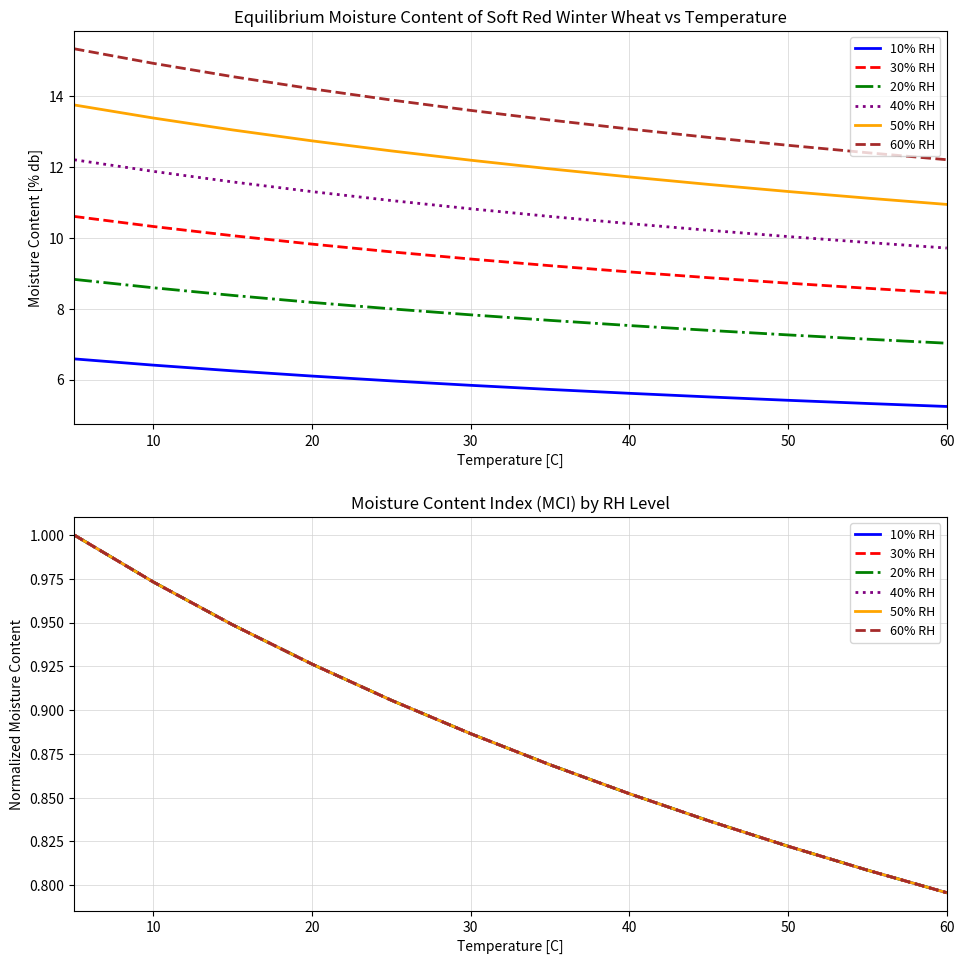

List the series in order of their peak value, highest first.

10% RH, 30% RH, 20% RH, 40% RH, 50% RH, 60% RH